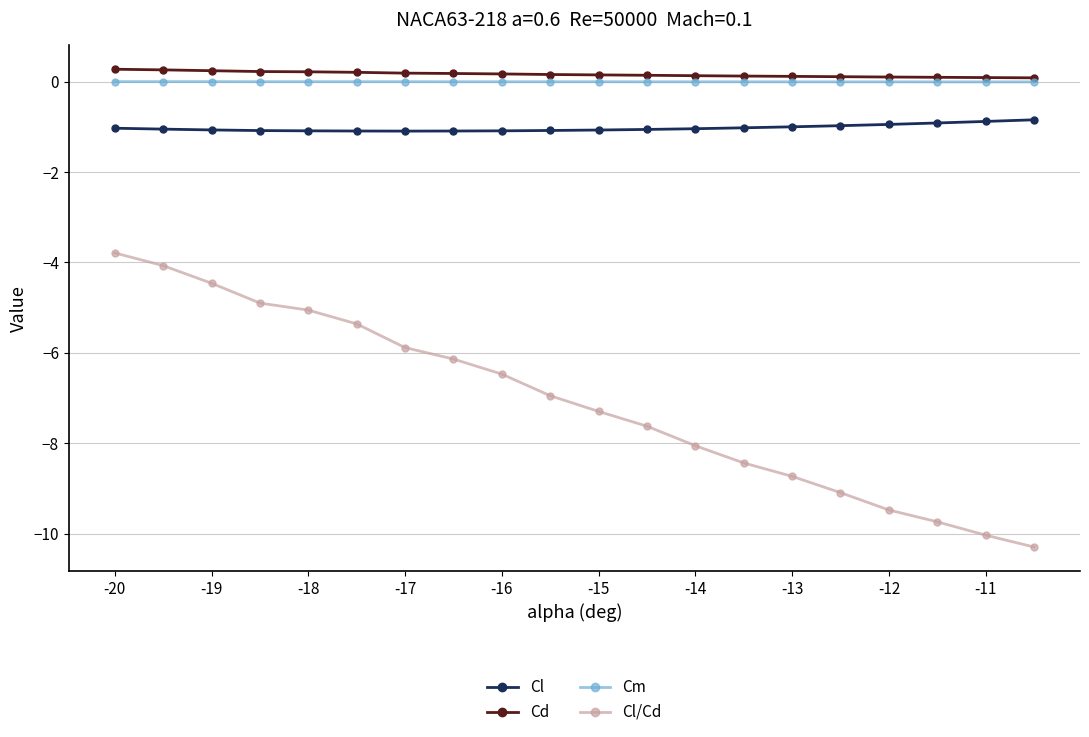

What is the value of the Cl point at the 9th from the left?

-1.1